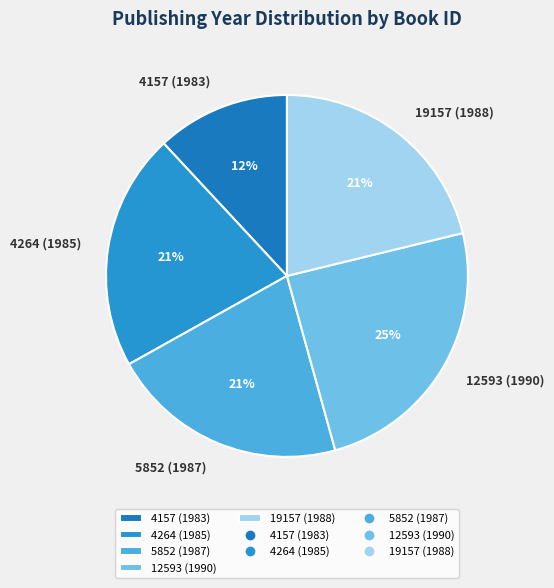

To the nearest percent, what percentage of the pie is 12593 (1990)?

25%